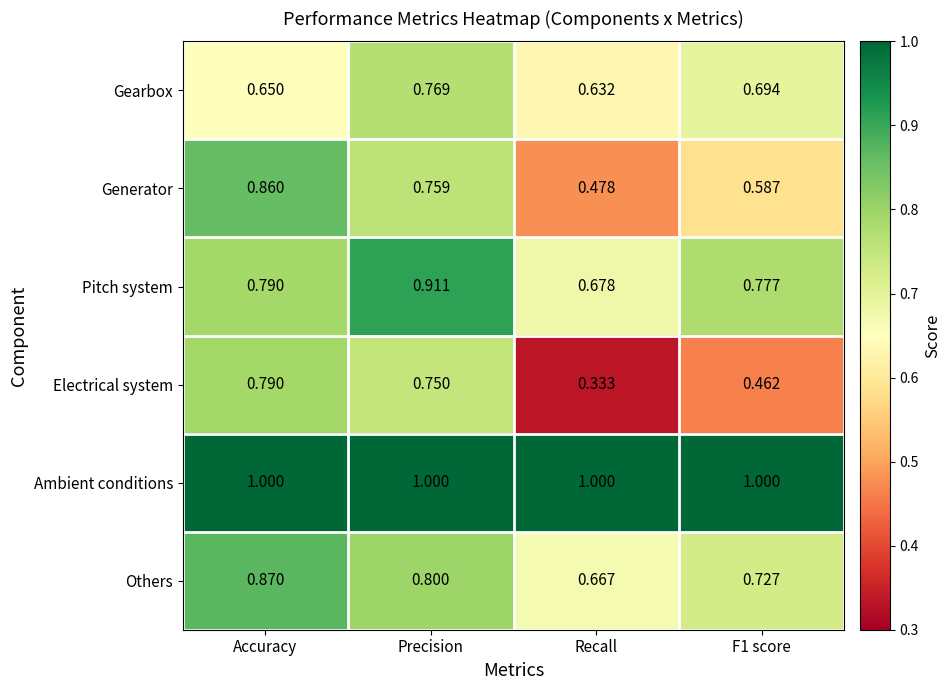

Between Accuracy and F1 score, which series saw the biggest shift?

Electrical system